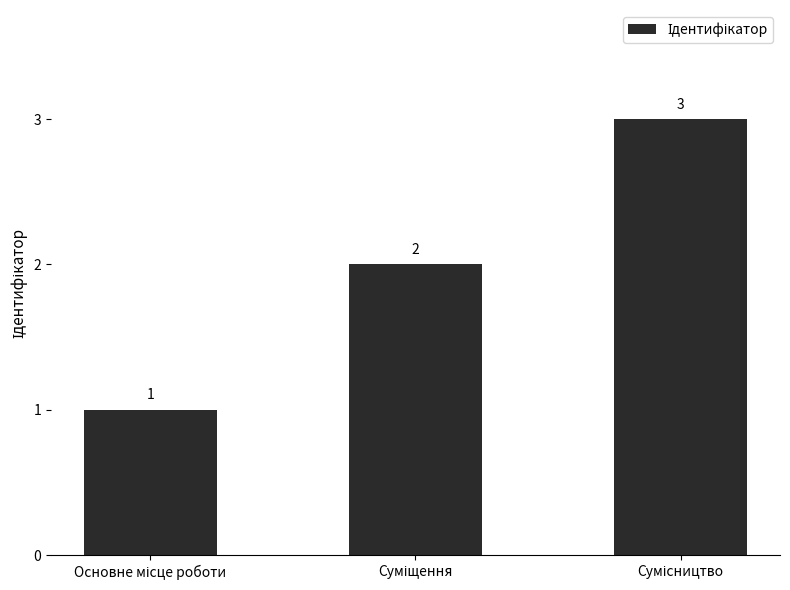

How many data points does each series have?

3